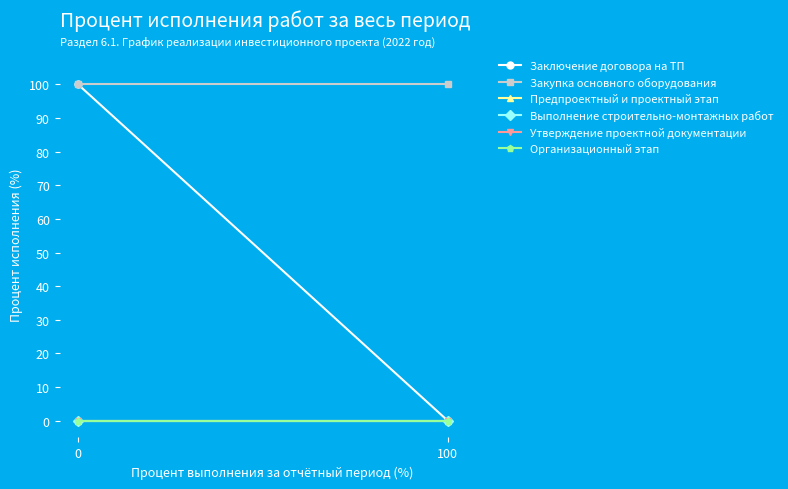

What is the greatest value displayed?

100